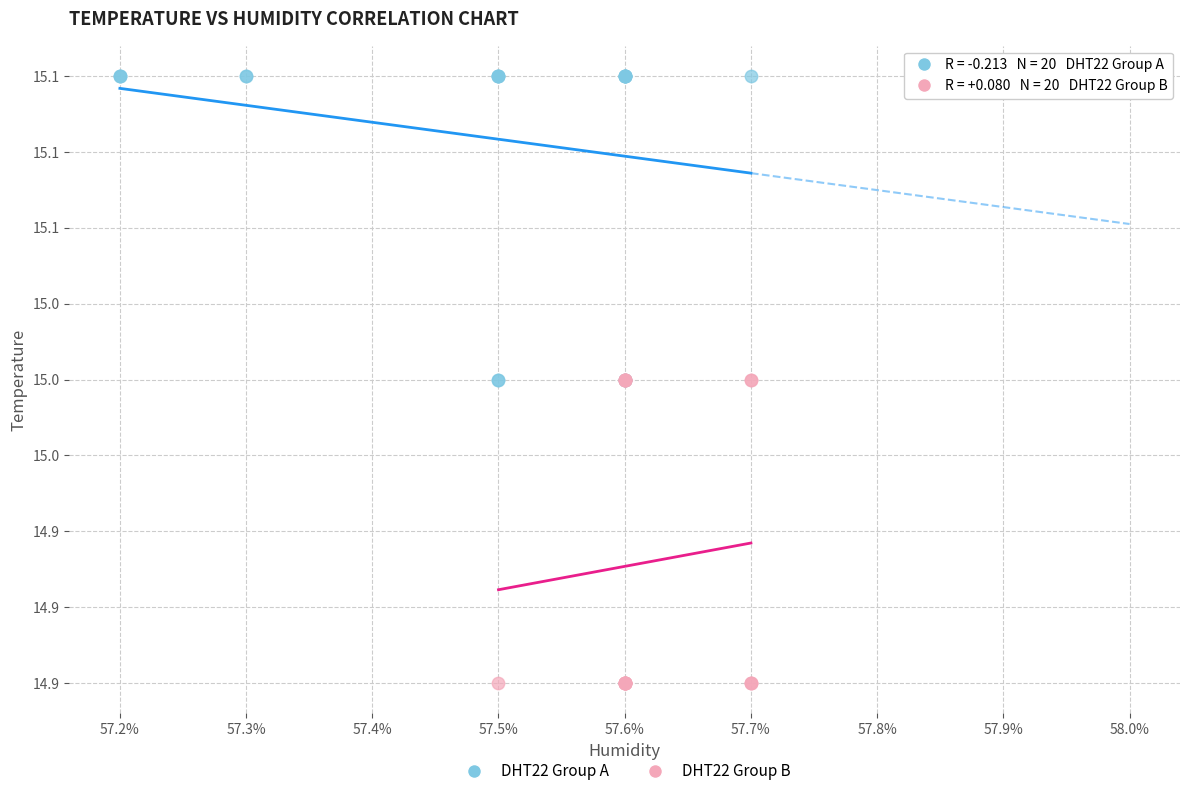

What are all the series names shown in the legend?

DHT22 Group A, DHT22 Group B